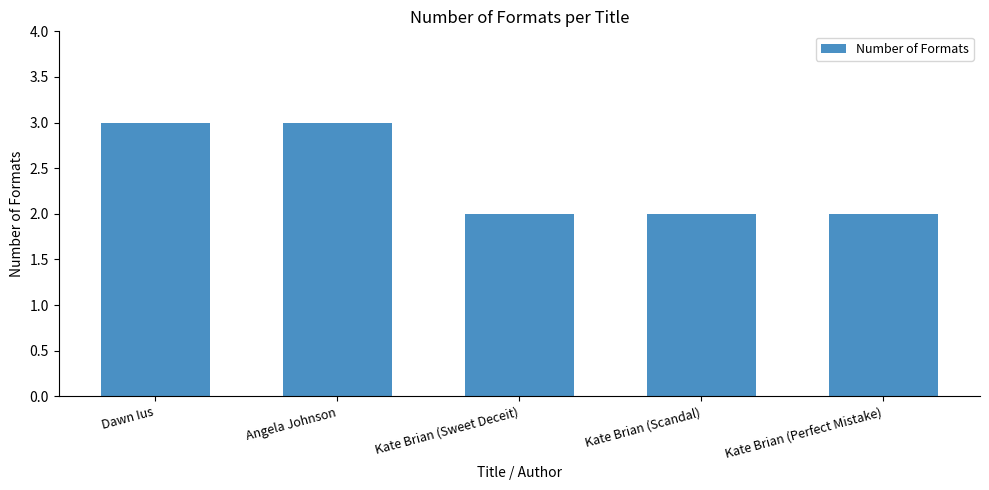

Count the number of data series in this chart.

1